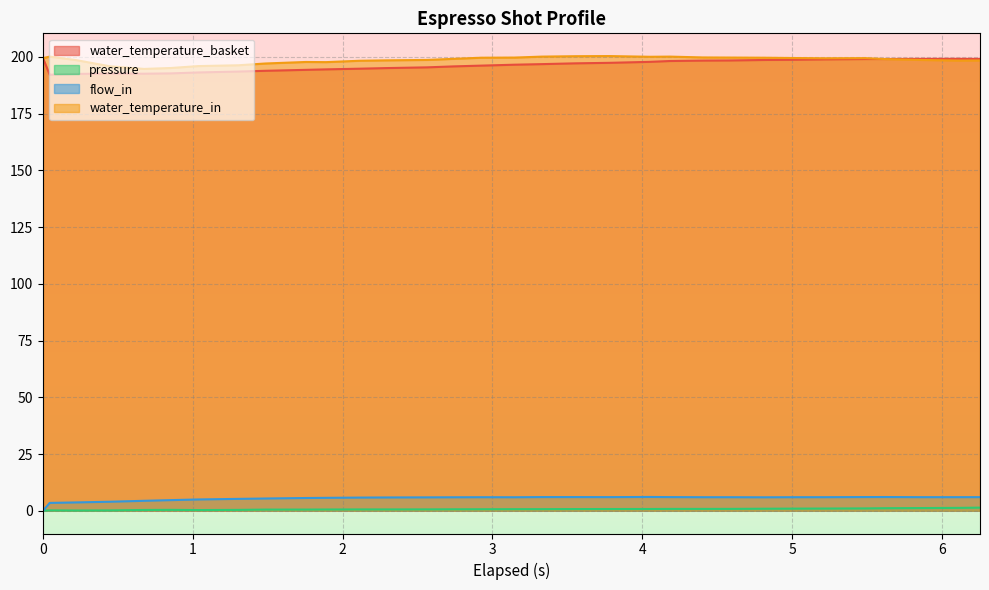

Which has a higher value, 1.485 or 4.995?

4.995